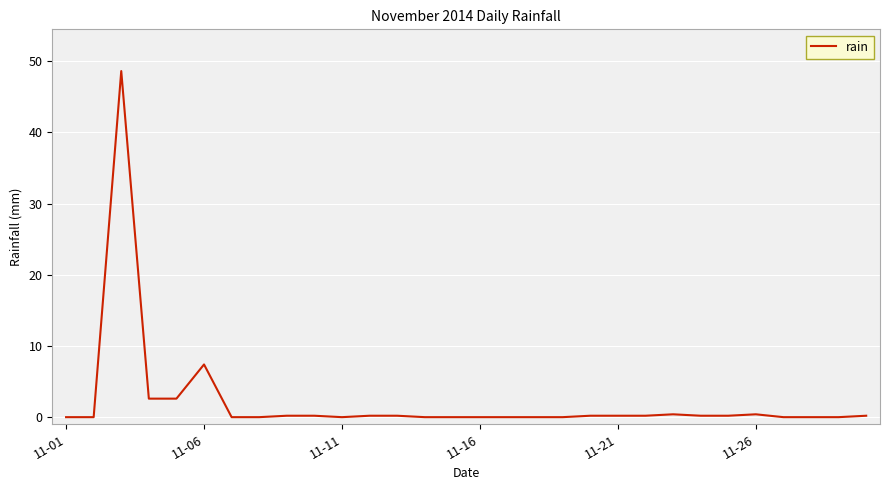

What is the greatest value displayed?

48.6